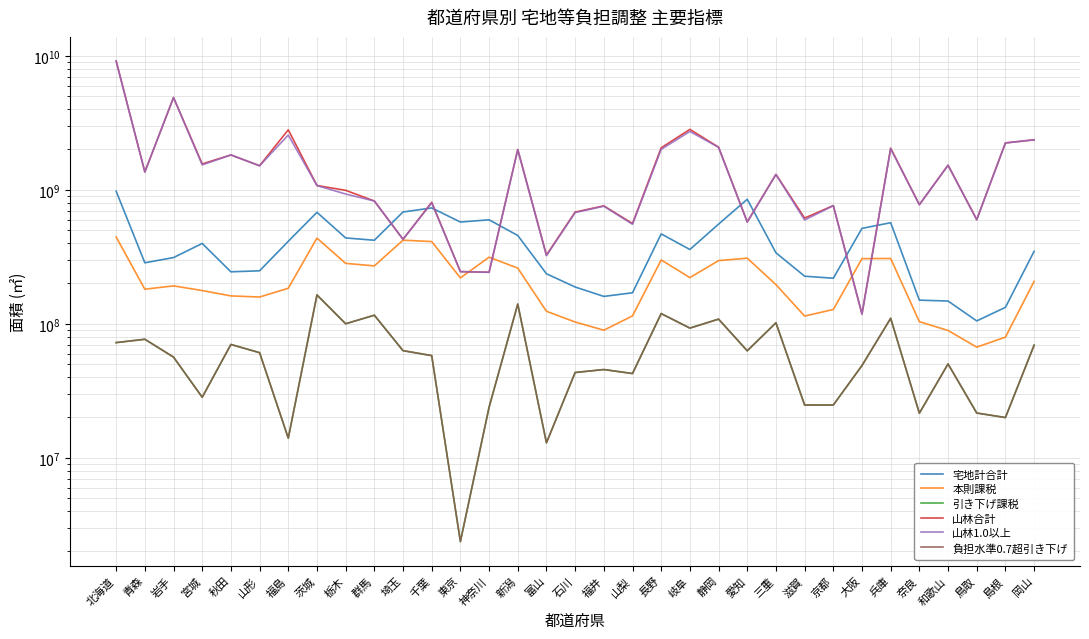

How many values in the 山林合計 series exceed 1075988364?

16